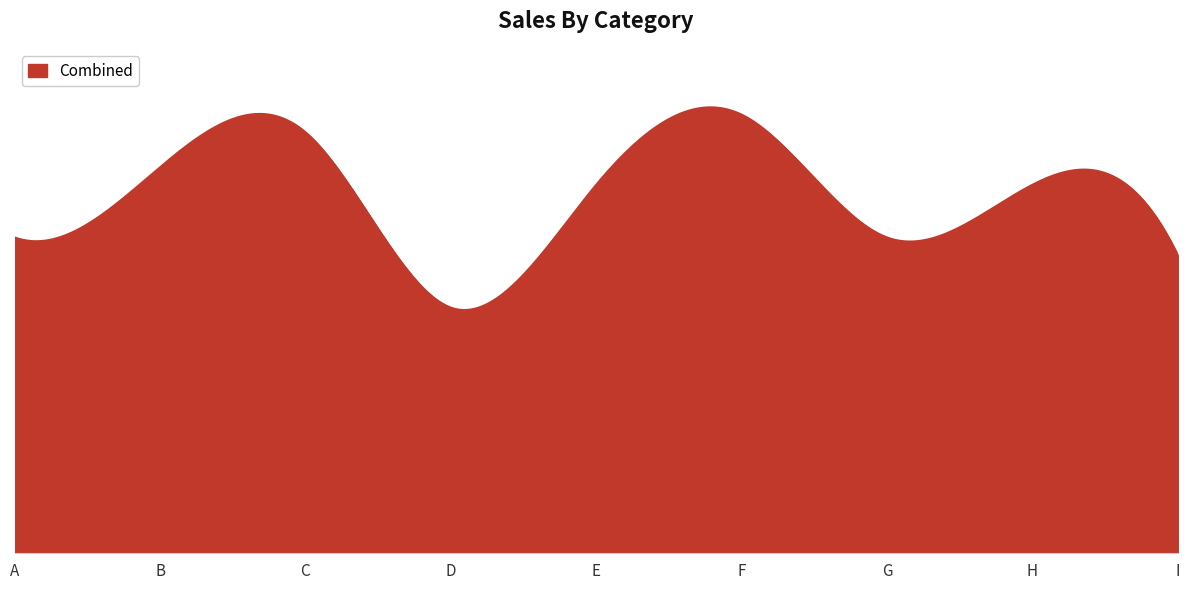

Does the chart display data point markers on the line(s)?

No